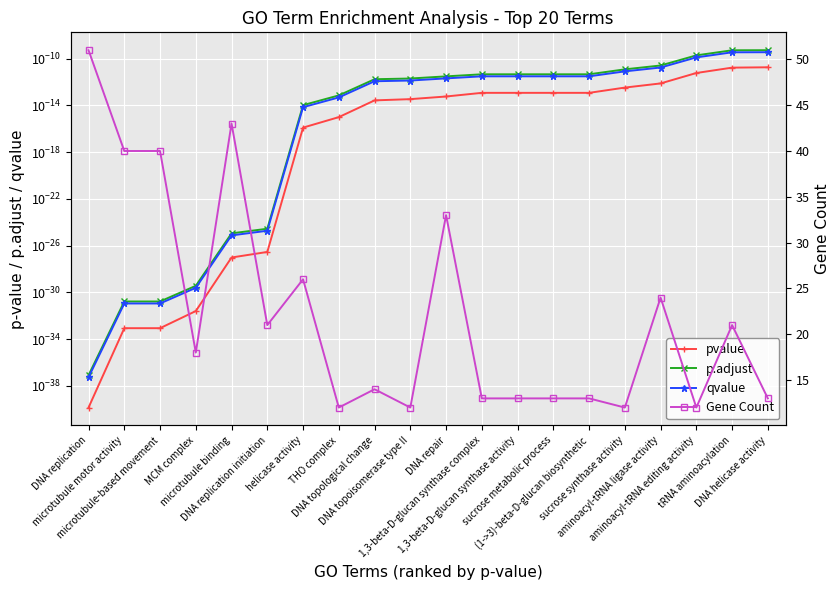

What is the label of the 11th point from the right?

DNA topoisomerase type II